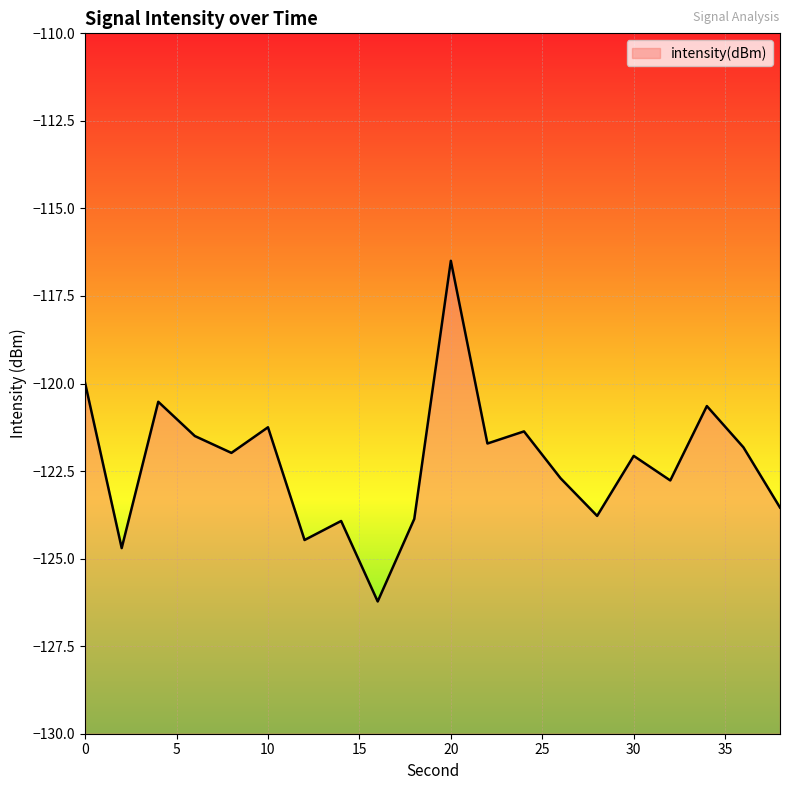

Is it true that the value at 30 is -189.8?

False